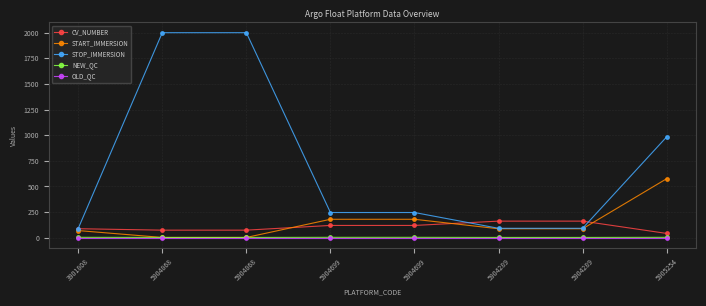

Is it true that NEW_QC equals 4.0 at 5904699?

True